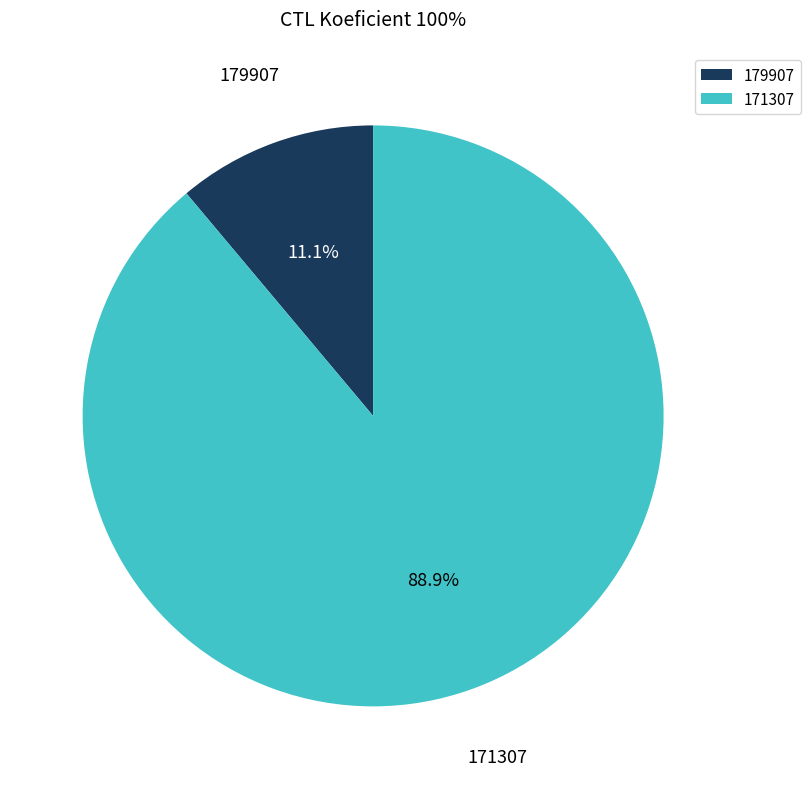

What is the smallest slice in the pie chart?

179907